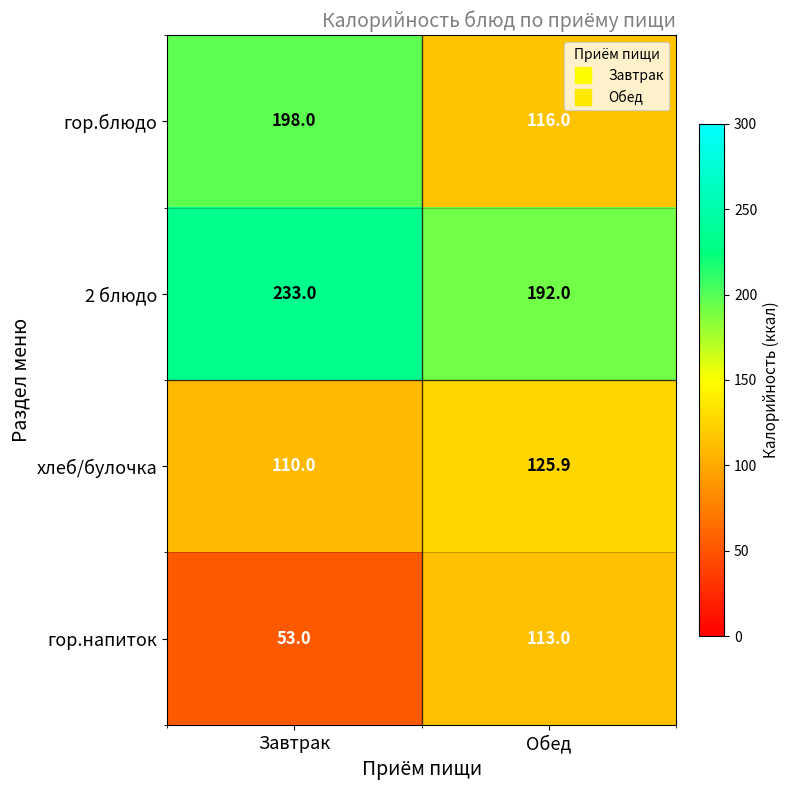

List the series in order of their overall mean, highest first.

2 блюдо, гор.блюдо, хлеб/булочка, гор.напиток